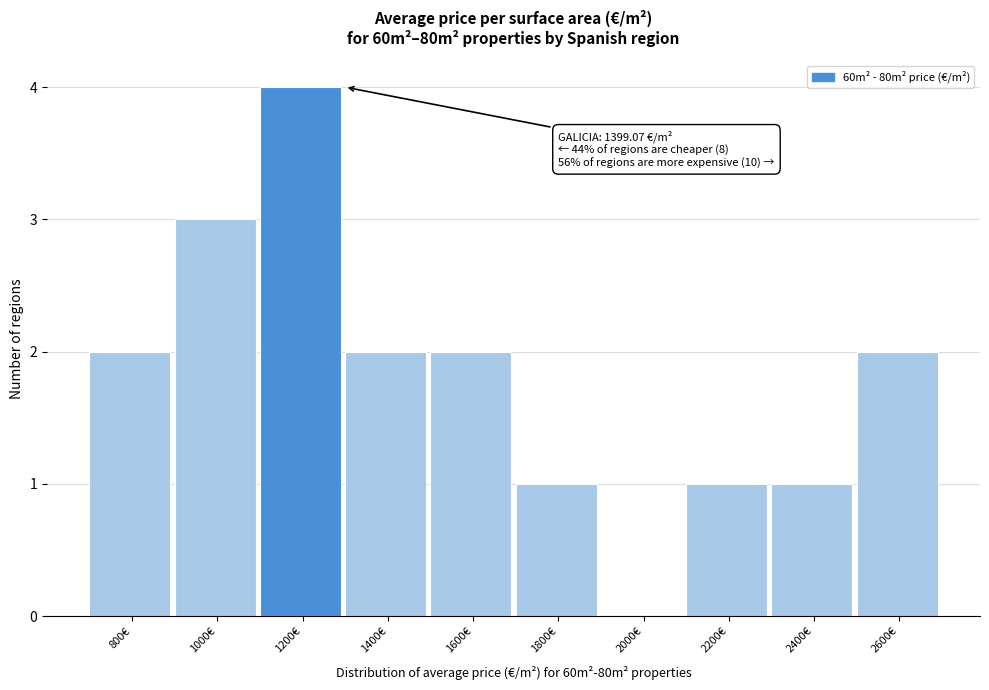

Reading right to left, what are all the values shown in this chart?

2600€=2	2400€=1	2200€=1	2000€=0	1800€=1	1600€=2	1400€=2	1200€=4	1000€=3	800€=2